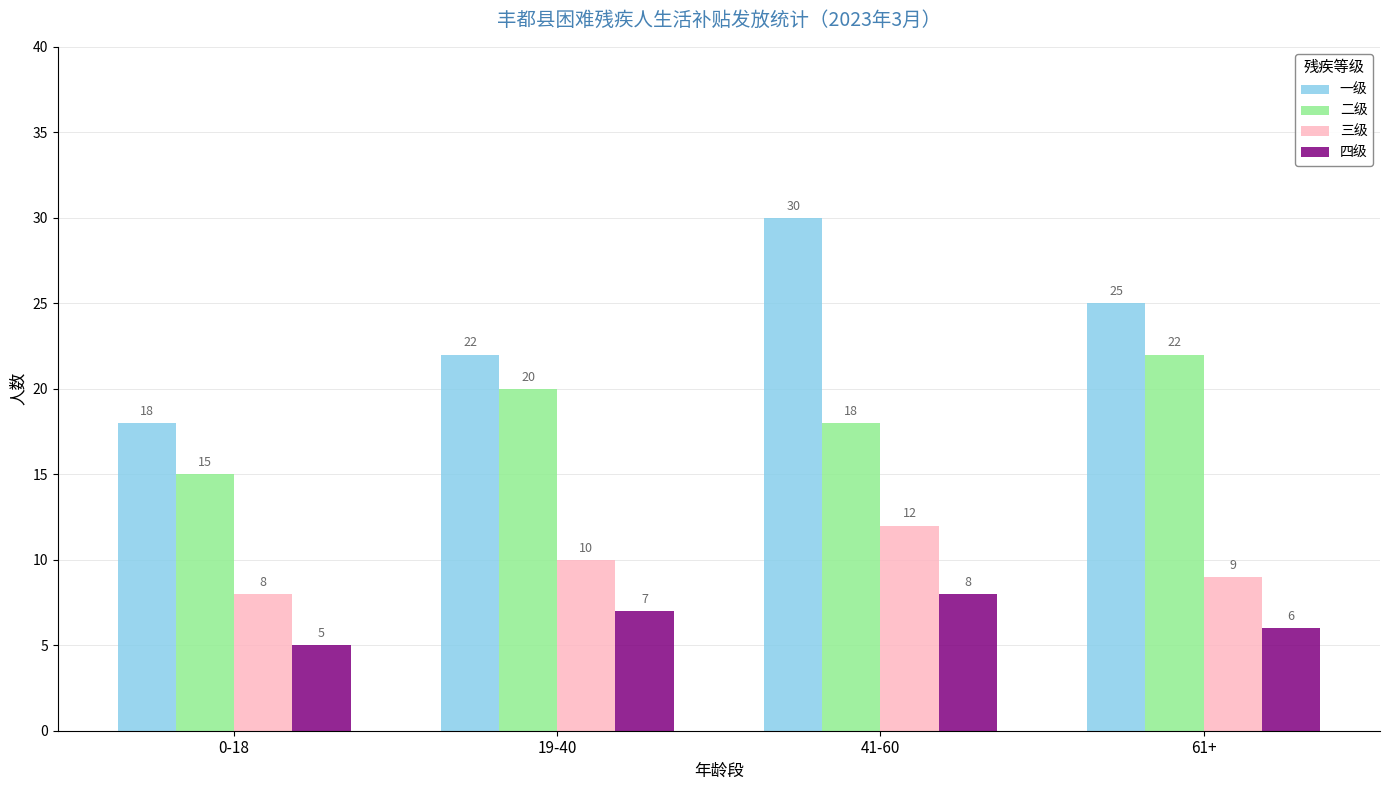

How many data points in 三级 are less than 10?

2